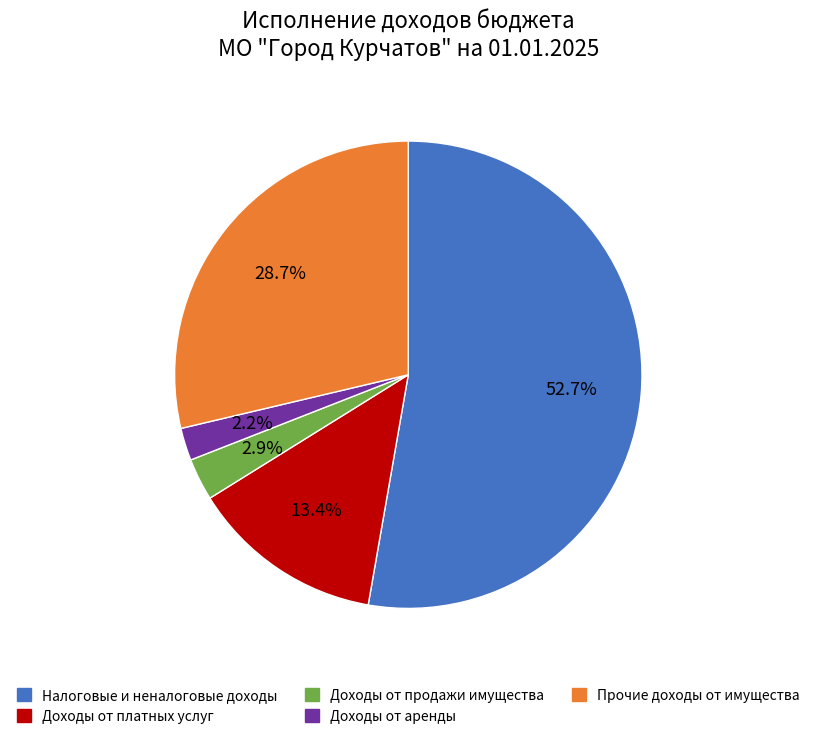

How many segments does this pie chart have?

5